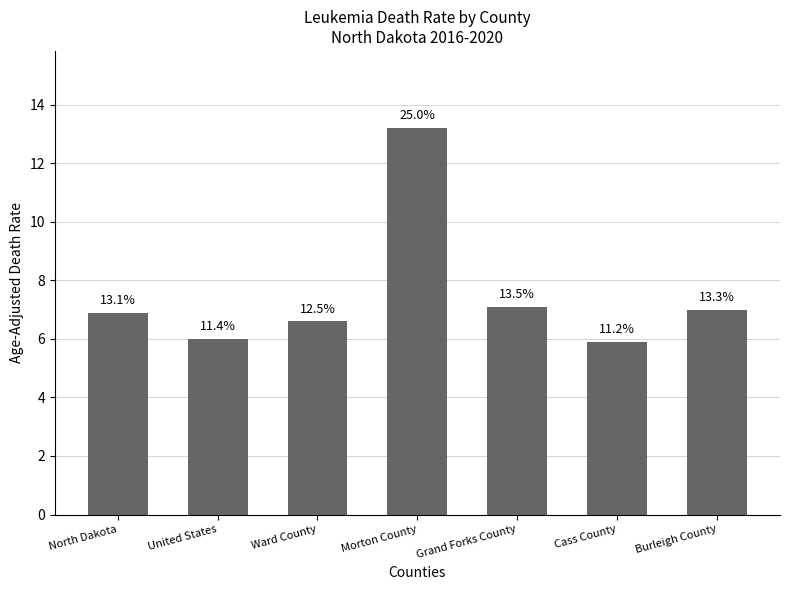

Reading left to right, extract all data points from this chart.

6.9	6.0	6.6	13.2	7.1	5.9	7.0